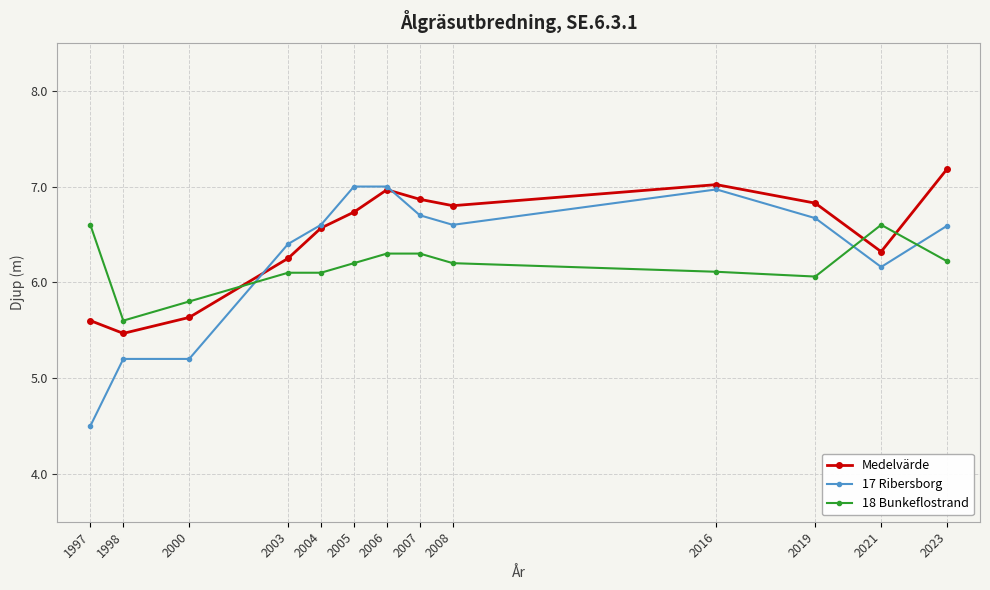

List the series in order of their peak value, lowest first.

18 Bunkeflostrand, 17 Ribersborg, Medelvärde